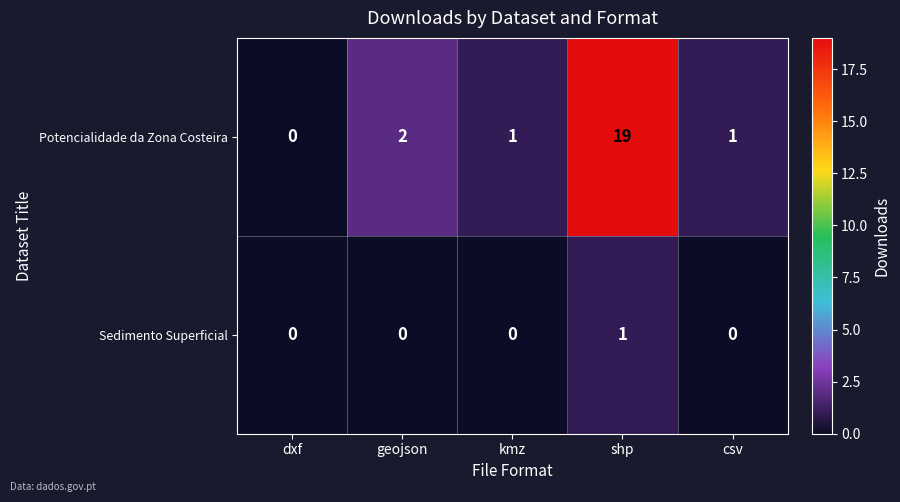

Is it true that Sedimento Superficial equals 0 at csv?

True